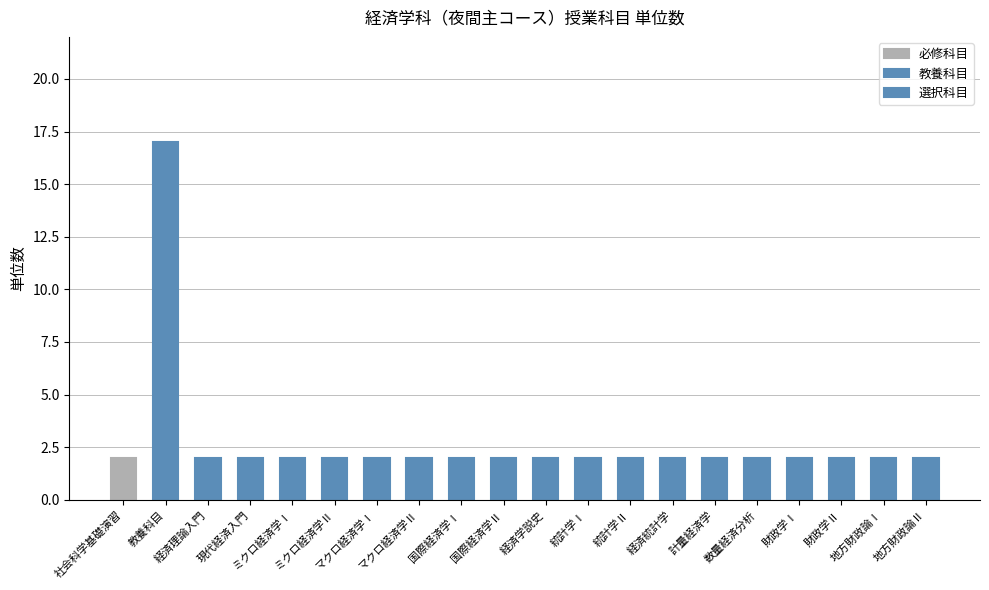

List the labels in order of value, largest first.

教養科目, 社会科学基礎演習, 経済理論入門, 現代経済入門, ミクロ経済学Ⅰ, ミクロ経済学Ⅱ, マクロ経済学Ⅰ, マクロ経済学Ⅱ, 国際経済学Ⅰ, 国際経済学Ⅱ, 経済学説史, 統計学Ⅰ, 統計学Ⅱ, 経済統計学, 計量経済学, 数量経済分析, 財政学Ⅰ, 財政学Ⅱ, 地方財政論Ⅰ, 地方財政論Ⅱ